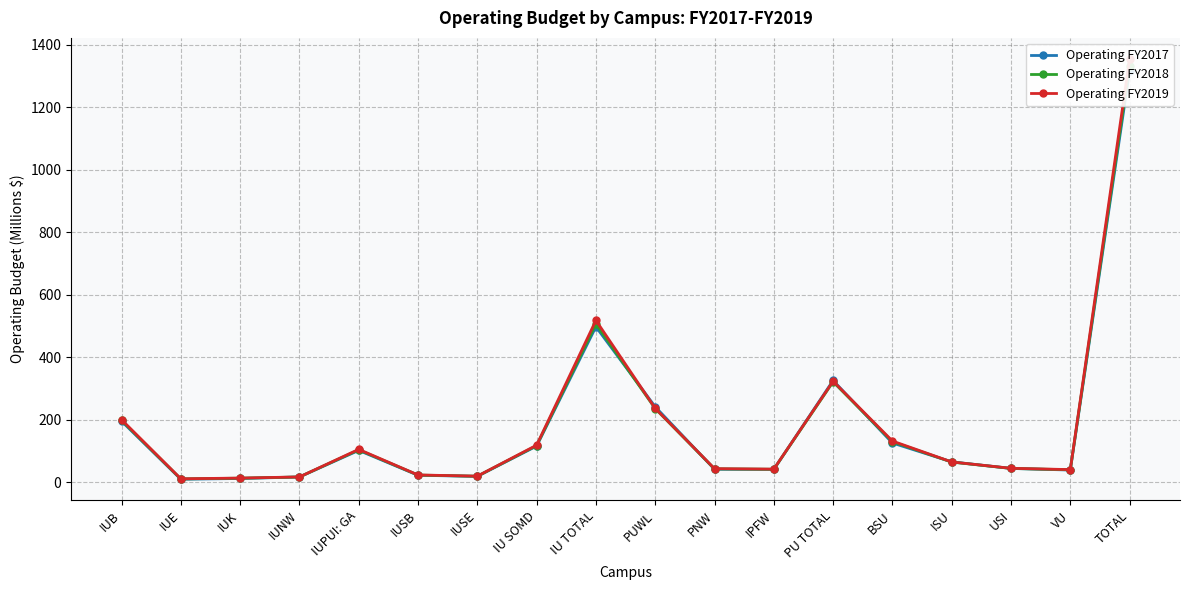

Count the number of data series in this chart.

3